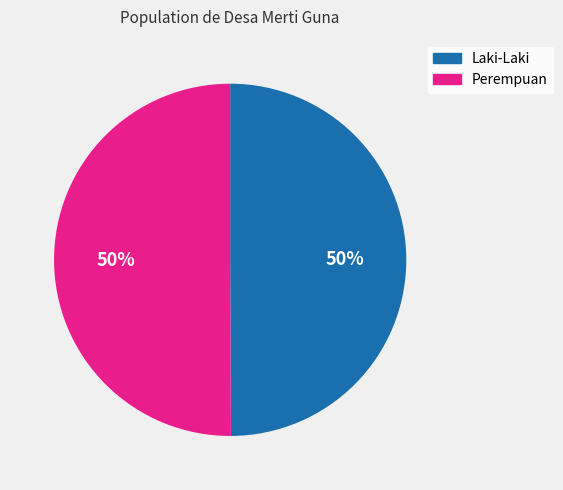

What percentage is the Perempuan slice, to the nearest percent?

50%